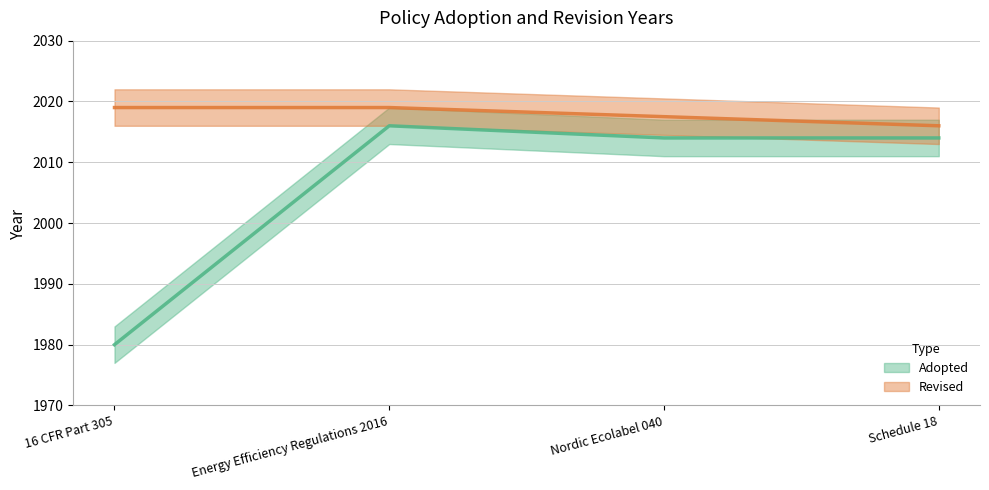

What is the label of the 4th point from the right?

16 CFR Part 305